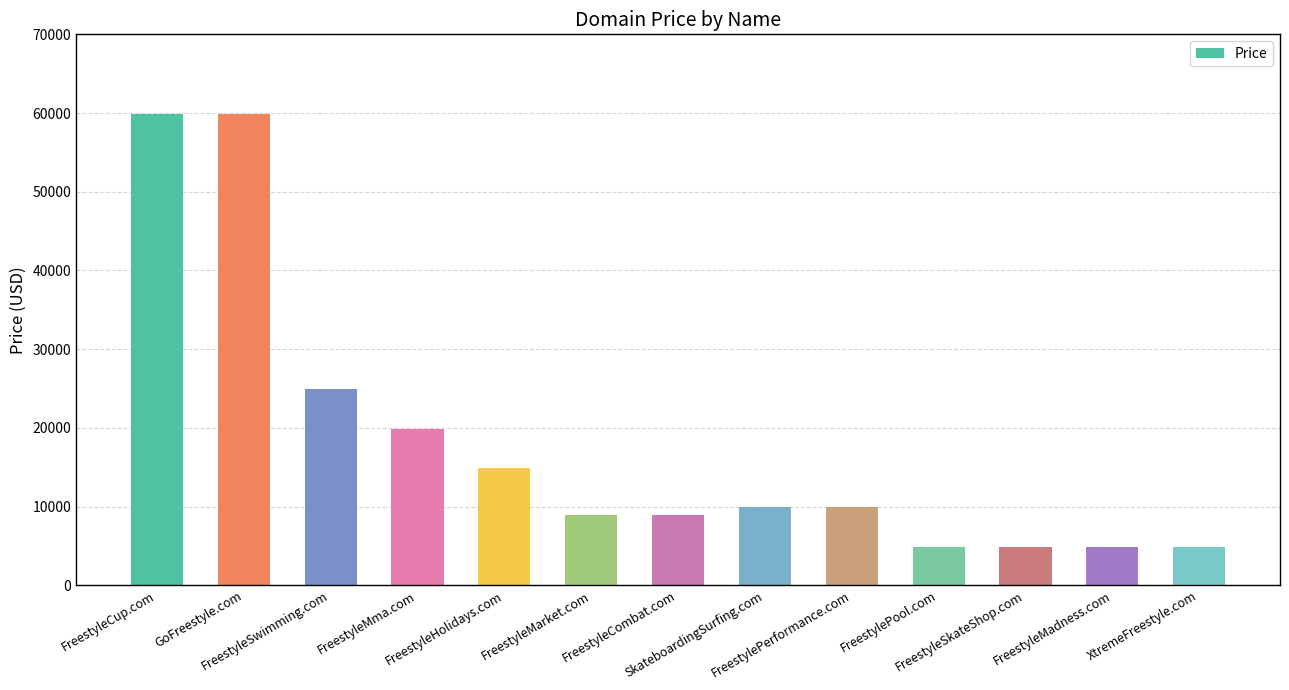

Is it true that the value at FreestyleCombat.com is 11942?

False